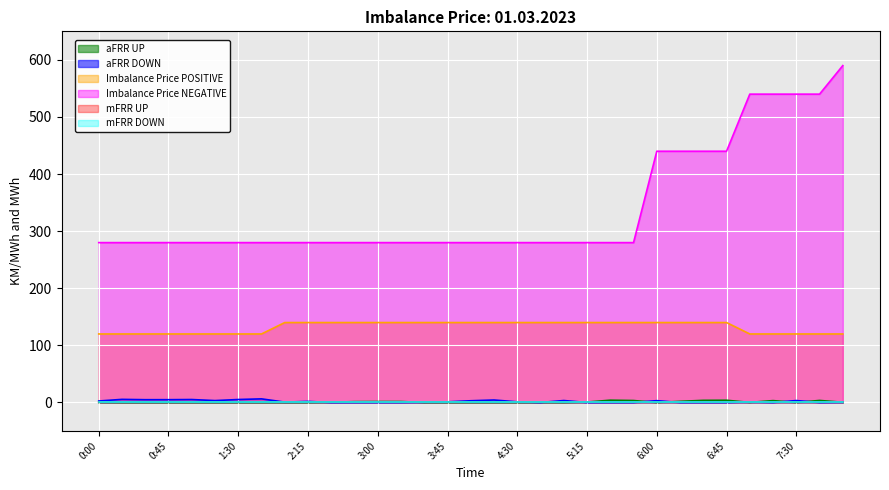

What is the difference between the highest and lowest values at 0:30?

280.0